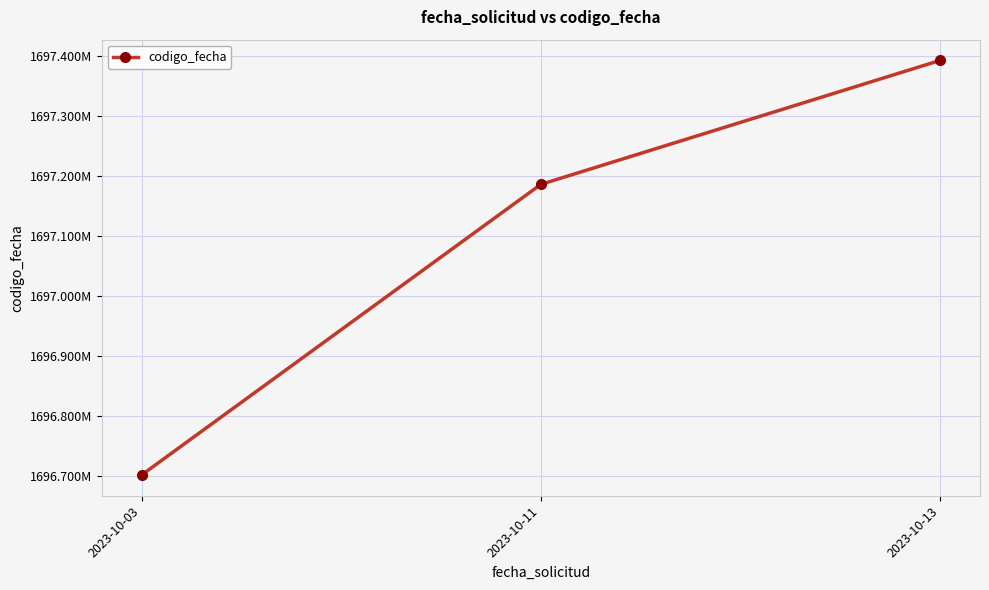

Does the chart have visible grid lines?

Yes